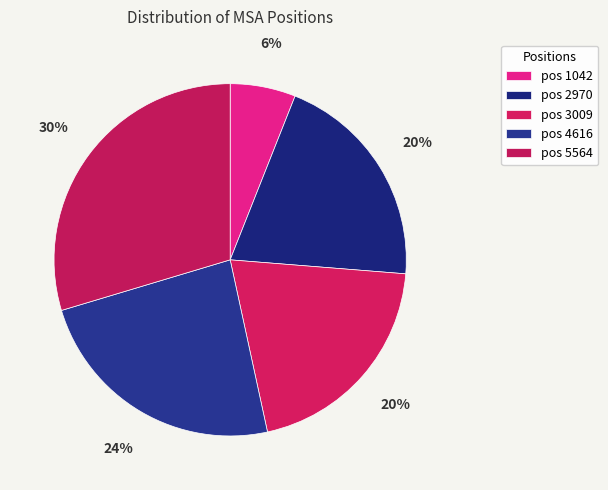

Count the number of slices in the pie.

5